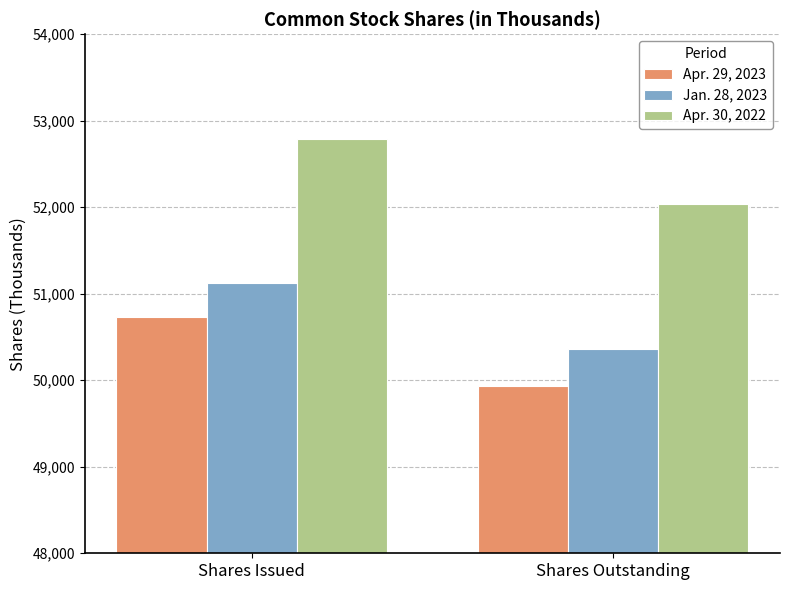

True or false: Jan. 28, 2023 has a value of 77423 at Shares Outstanding.

False